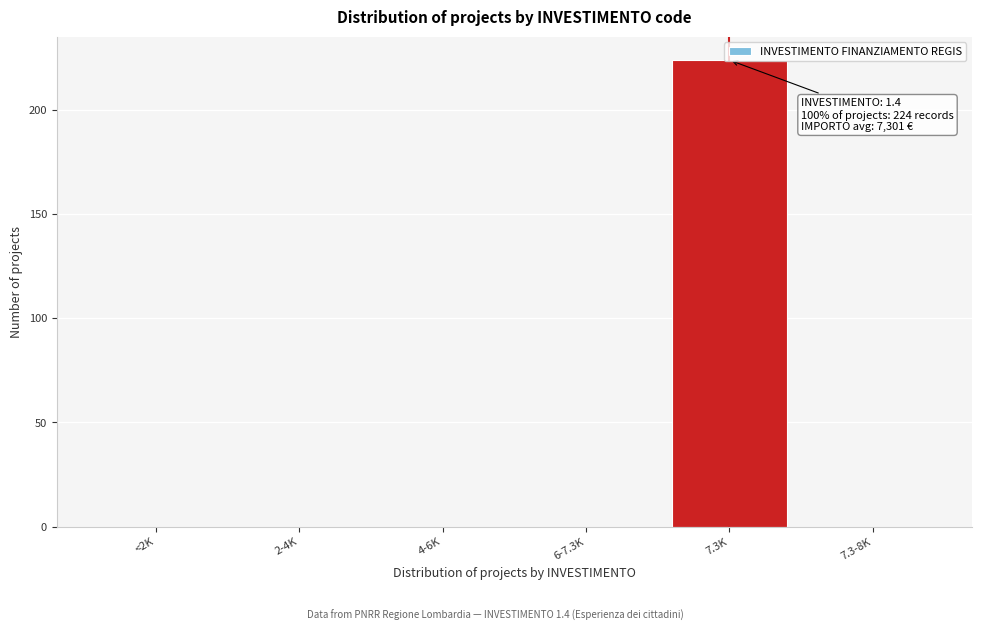

What is the sum of the values at 6-7.3K and 7.3K?

224